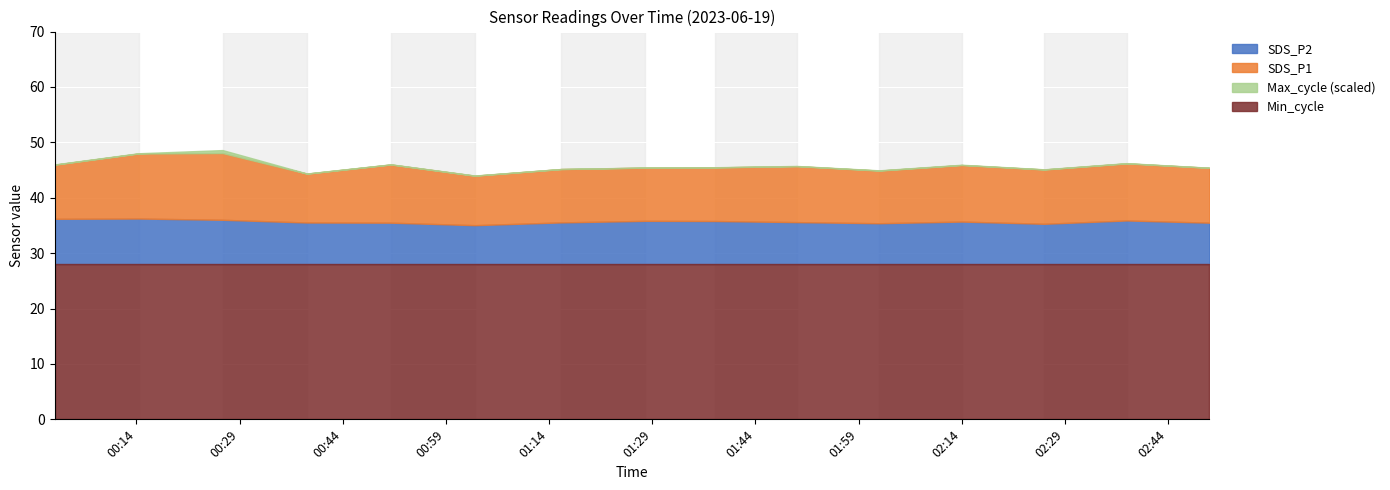

True or false: Max_cycle and SDS_P1 intersect in this chart.

False